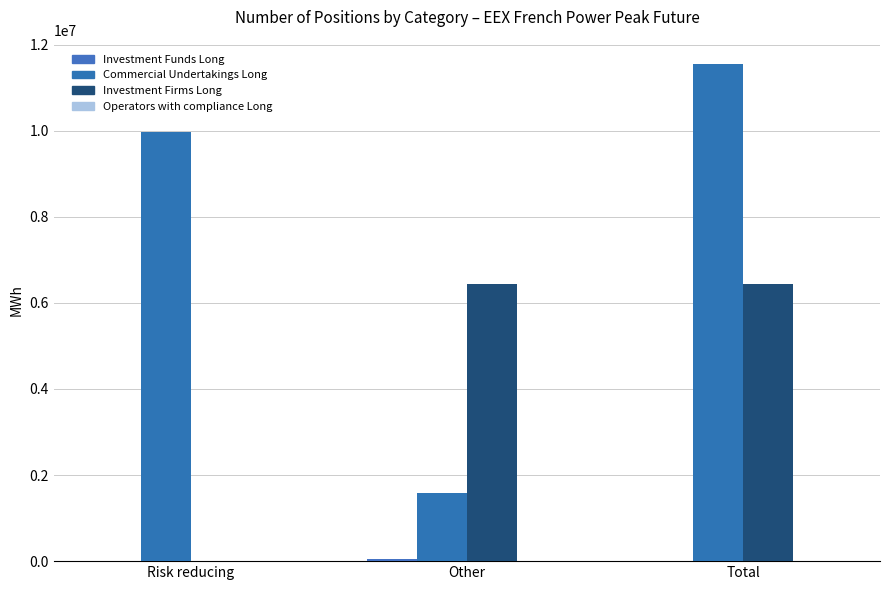

Is it true that Commercial Undertakings Long equals 9961356 at Risk reducing?

True